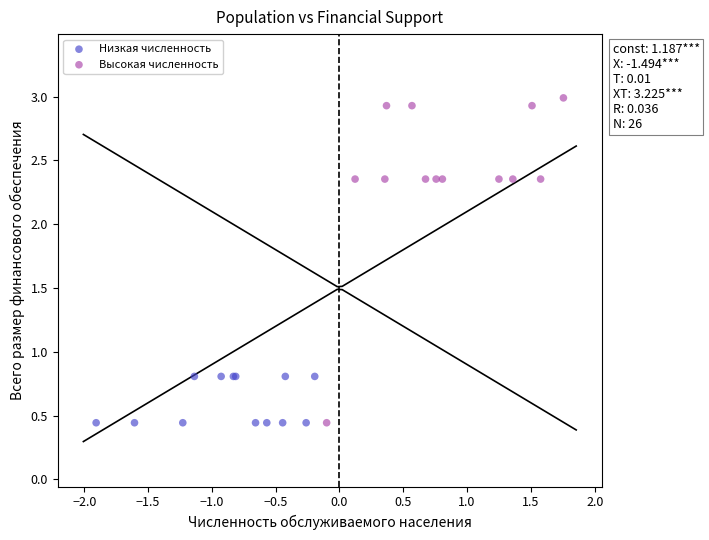

What are all the series names shown in the legend?

Низкая численность, Высокая численность